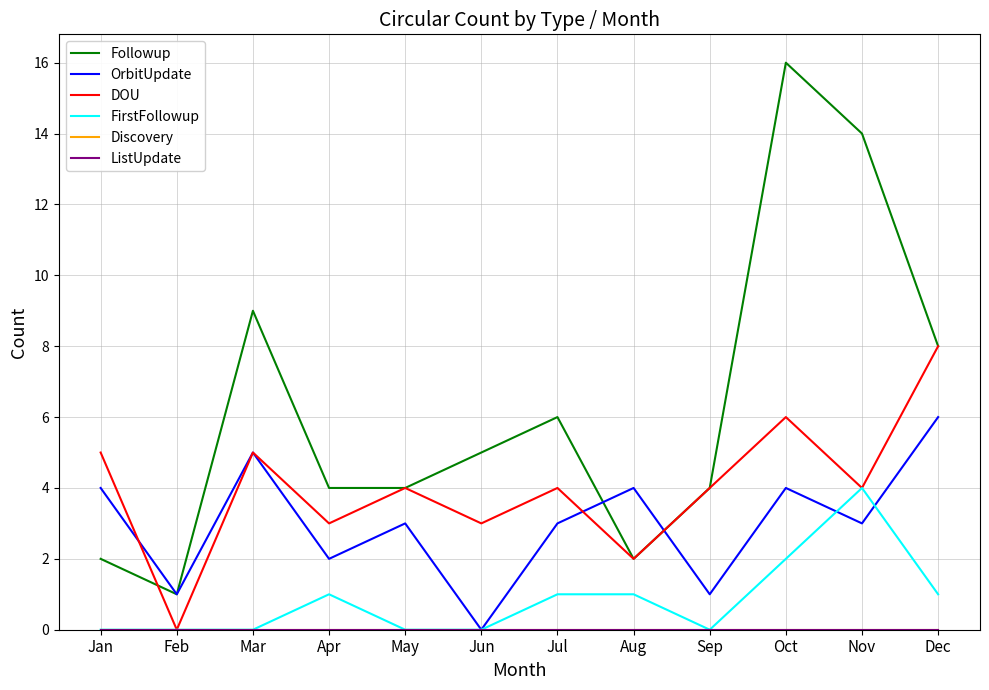

Does the chart display data point markers on the line(s)?

No